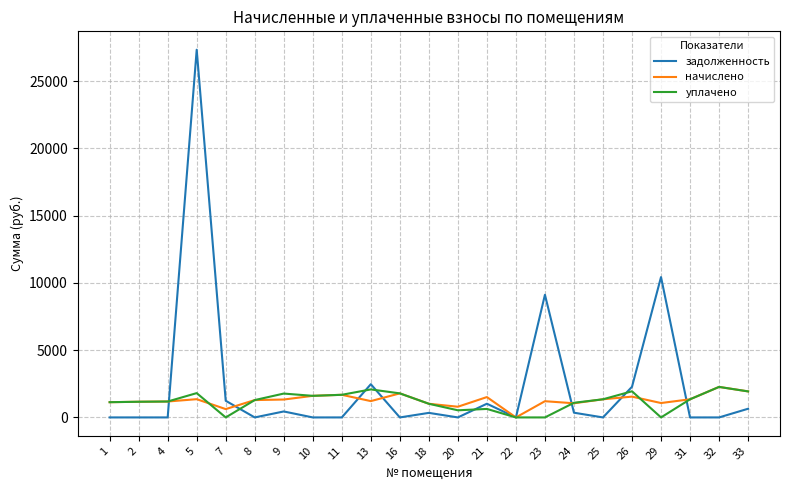

What is the greatest value displayed?

27344.6